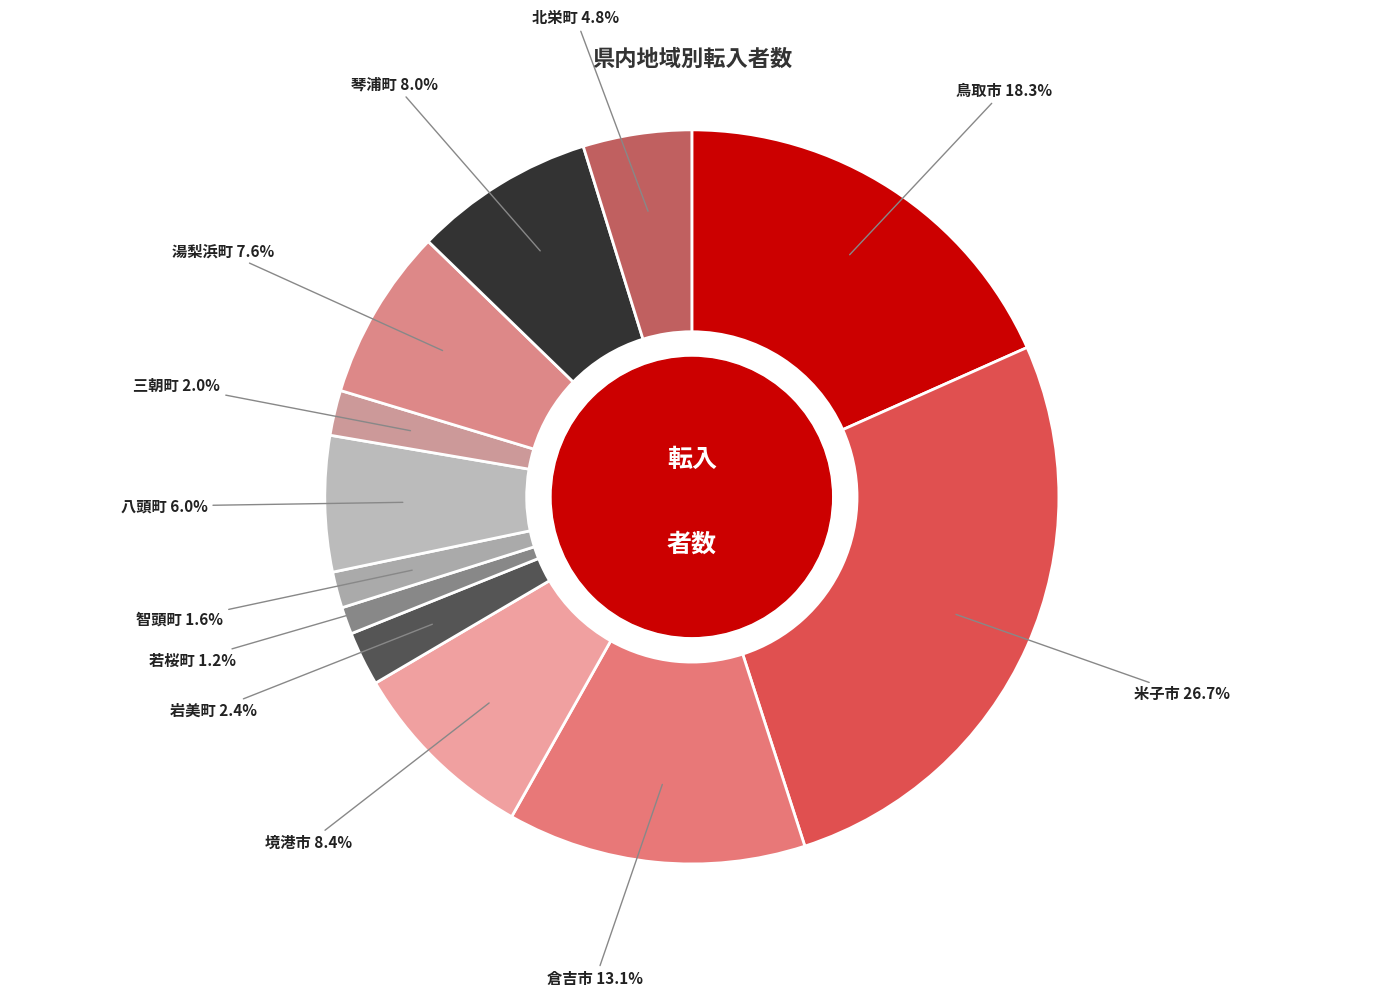

What is the largest slice in the pie chart?

米子市